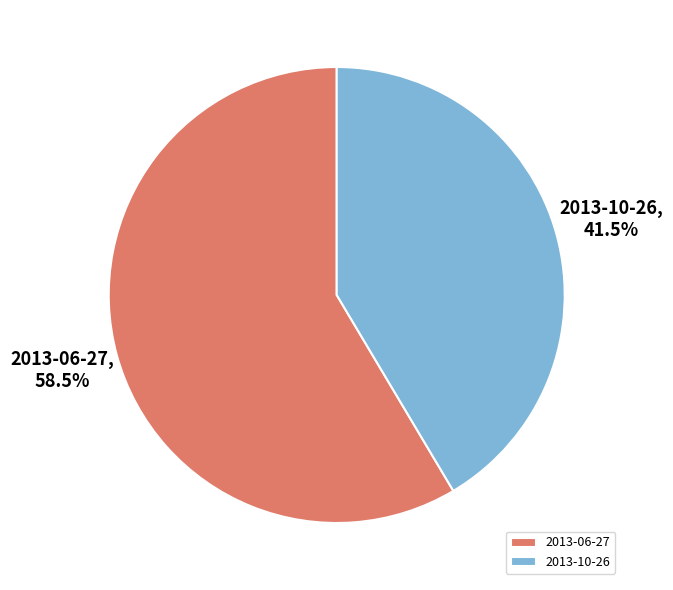

What percentage do 2013-06-27 and 2013-10-26 together represent?

100.0%